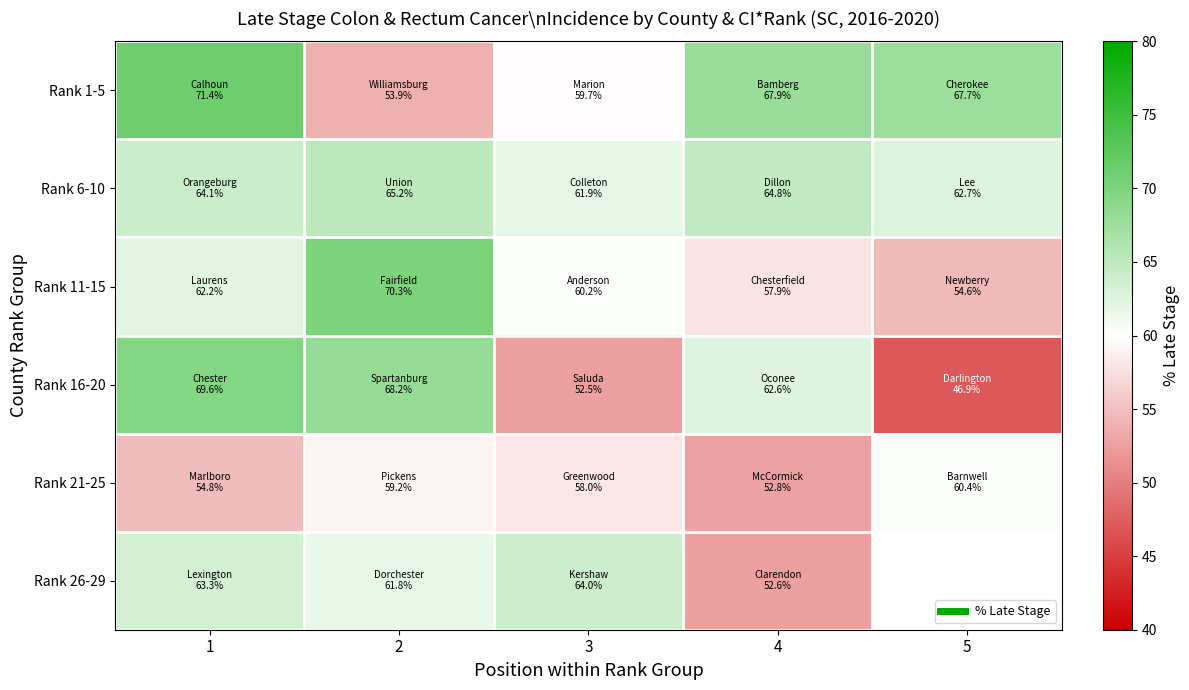

What is the difference between the second highest and minimum values in the Rank 16-20 series?

21.3